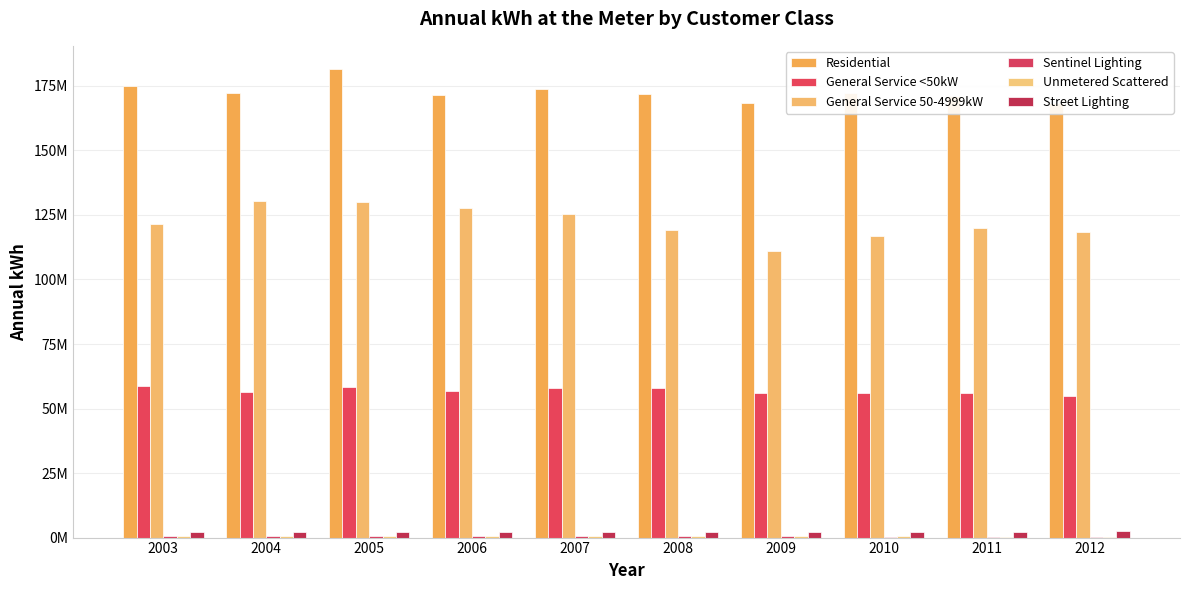

What is the spread (max minus min) of values at 2004?

171700880